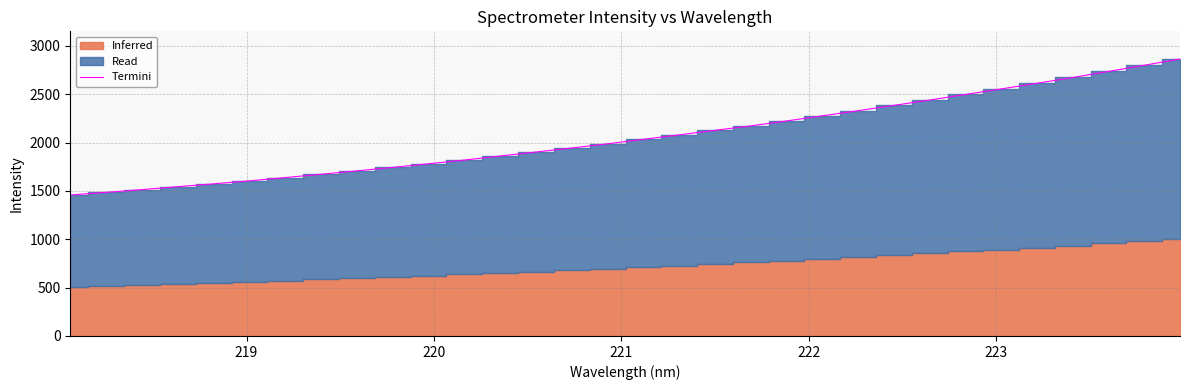

What is the highest value of the Termini series?

2863.6